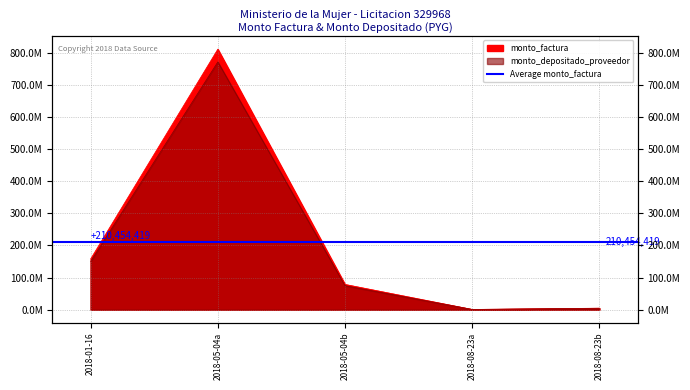

Where is the first local minimum for monto_depositado_proveedor?

2018-08-23a